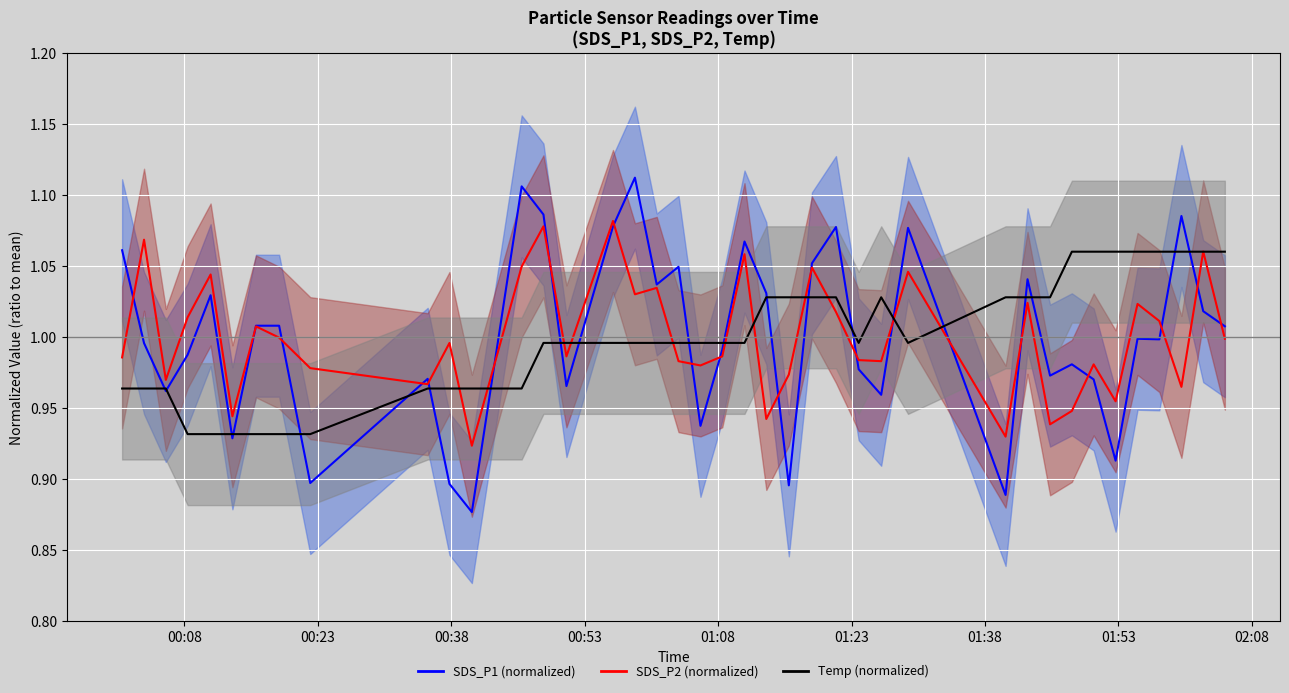

How many interior local peaks does the SDS_P1 (normalized) series have?

12